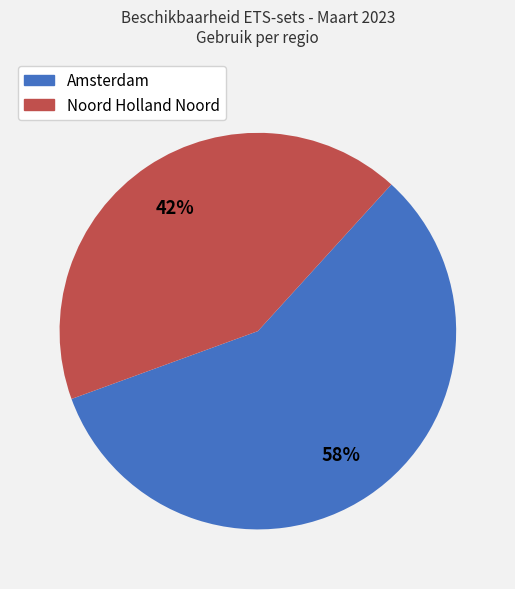

To the nearest percent, what portion does Amsterdam represent?

58%